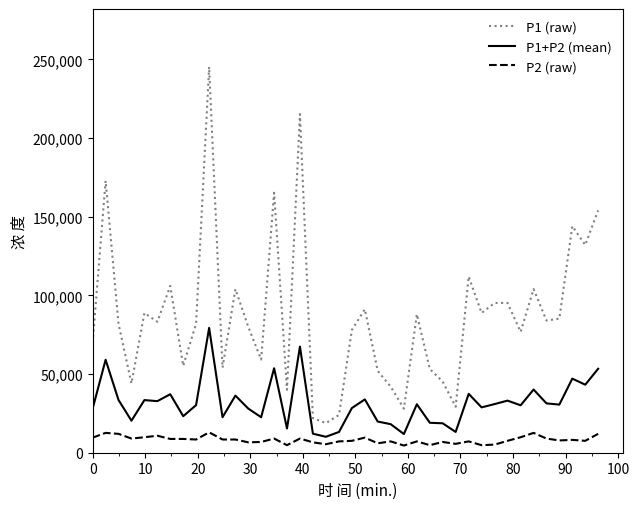

Which series has the largest total across all categories?

P1 (raw)